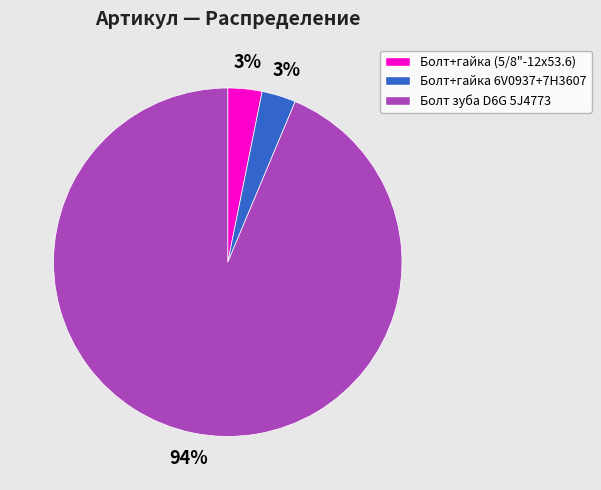

Does any single category account for the majority?

Yes